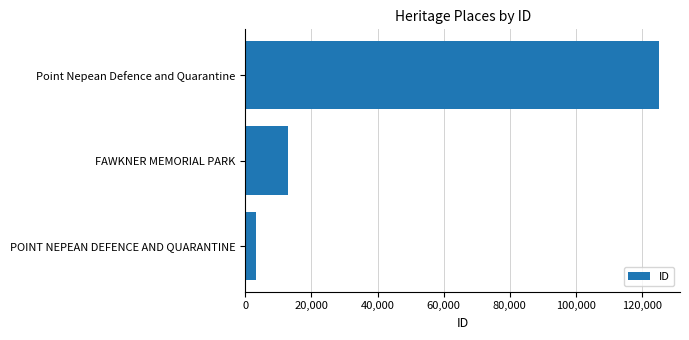

What is the average value?

47189